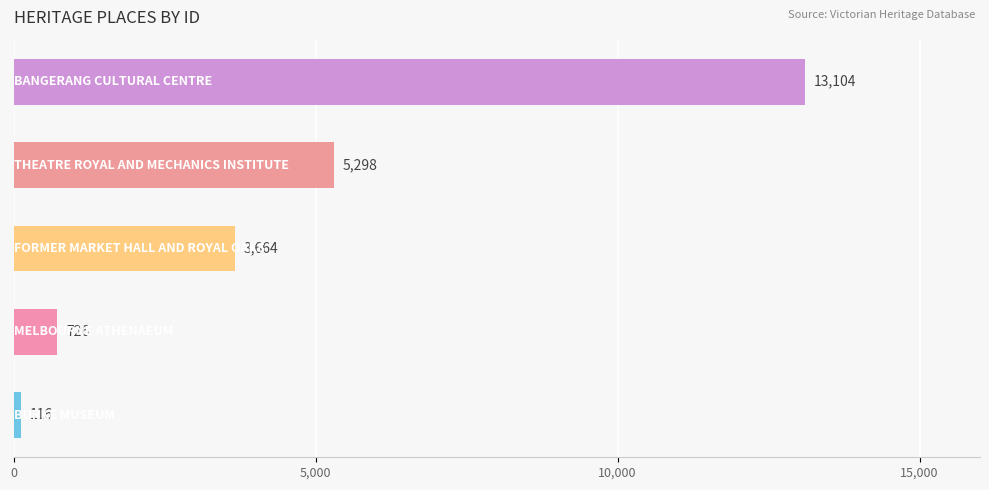

What is the average value?

4582